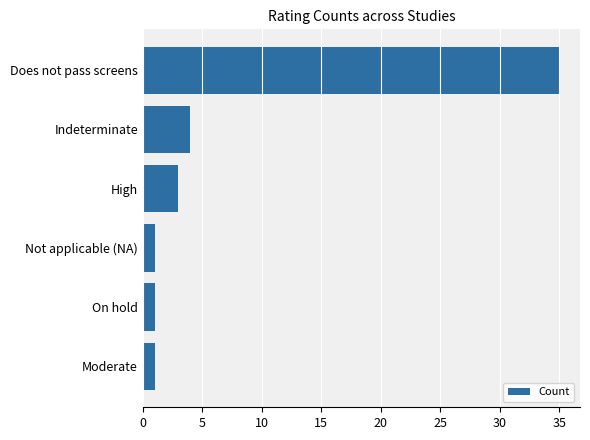

The value at On hold is 1. True or false?

True